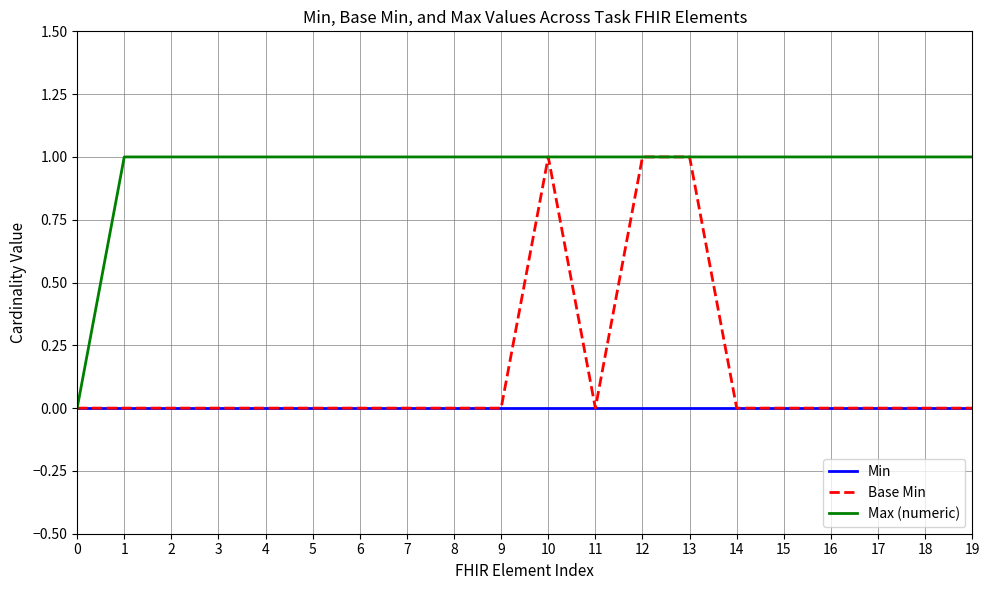

Is the value of Min at 9 greater than the value of Max (numeric) at 1?

No